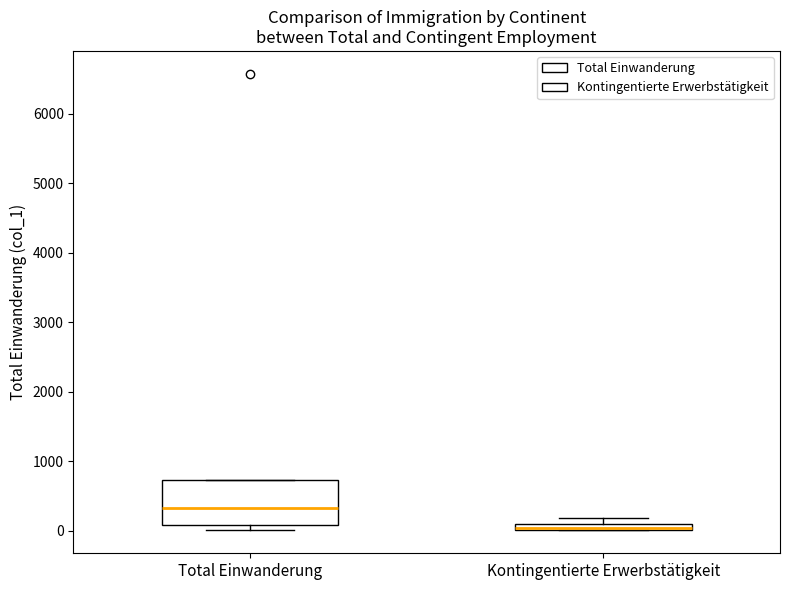

Which box is the tallest, from its lower edge to its upper edge?

Total Einwanderung